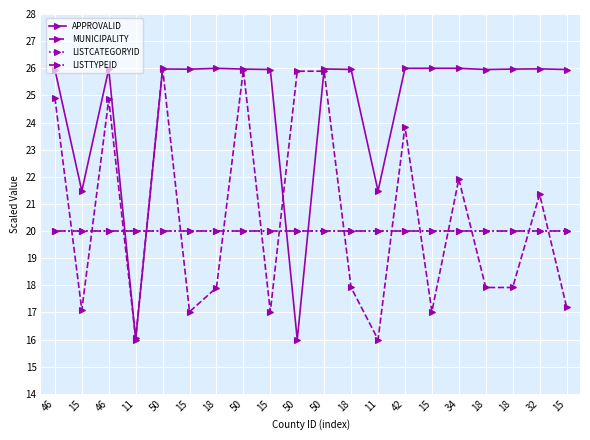

Is this an area chart (filled region under the line)?

No